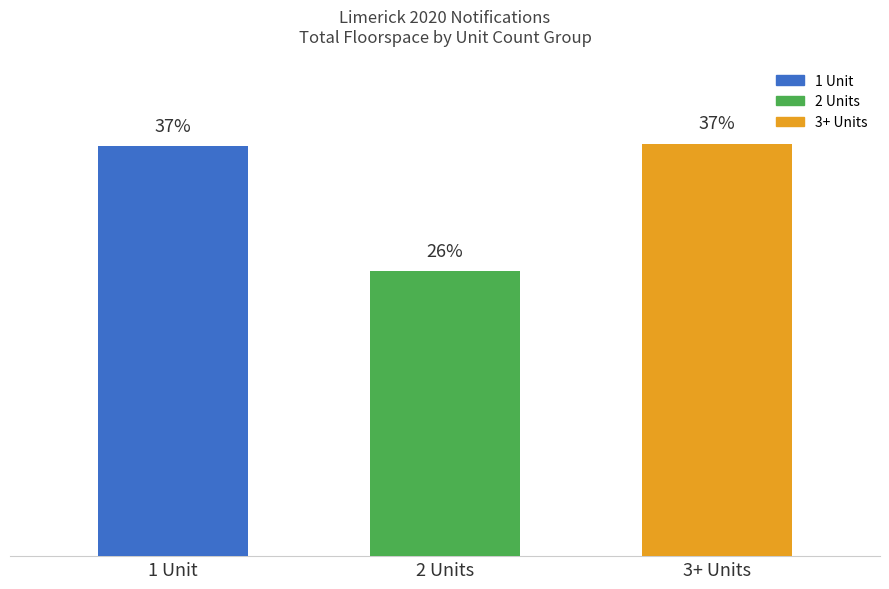

Does the chart contain any negative values?

No